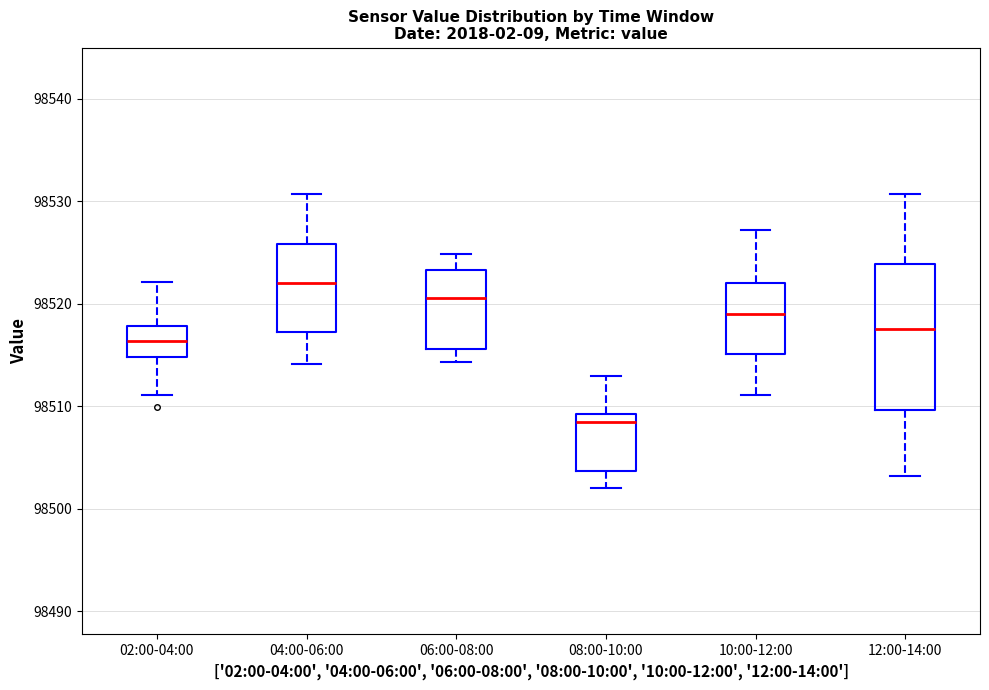

Reading left to right, read every box against the y-axis: the position of its median line, the range the box covers, and the ends of its whiskers. The values are not printed on the chart, so give them approximately, as read against the axis.

02:00-04:00: median 98516, box 98515 to 98518, whiskers 98511 to 98522
04:00-06:00: median 98522, box 98517 to 98526, whiskers 98514 to 98531
06:00-08:00: median 98521, box 98516 to 98523, whiskers 98514 to 98525
08:00-10:00: median 98509 (just below the box's upper edge), box 98504 to 98509, whiskers 98502 to 98513
10:00-12:00: median 98519, box 98515 to 98522, whiskers 98511 to 98527
12:00-14:00: median 98518, box 98510 to 98524, whiskers 98503 to 98531